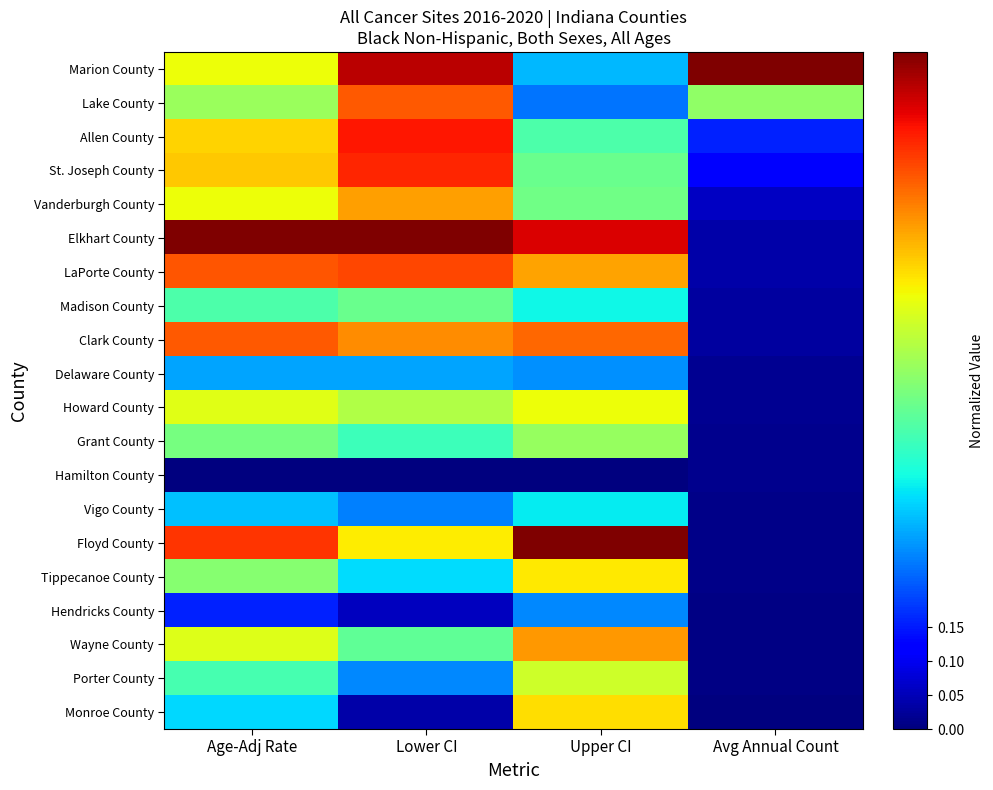

Which label corresponds to the largest value in the chart?

Avg Annual Count